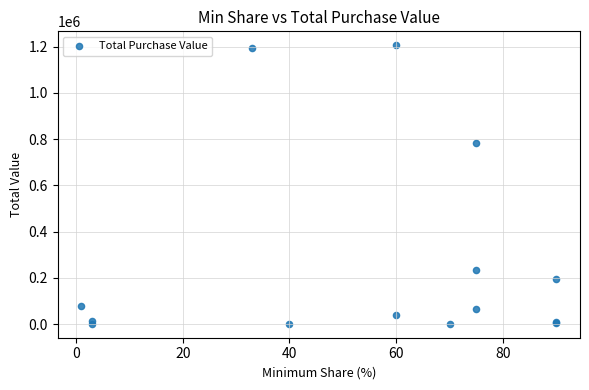

What Y value in the scatter plot is closest to 603517?

782560